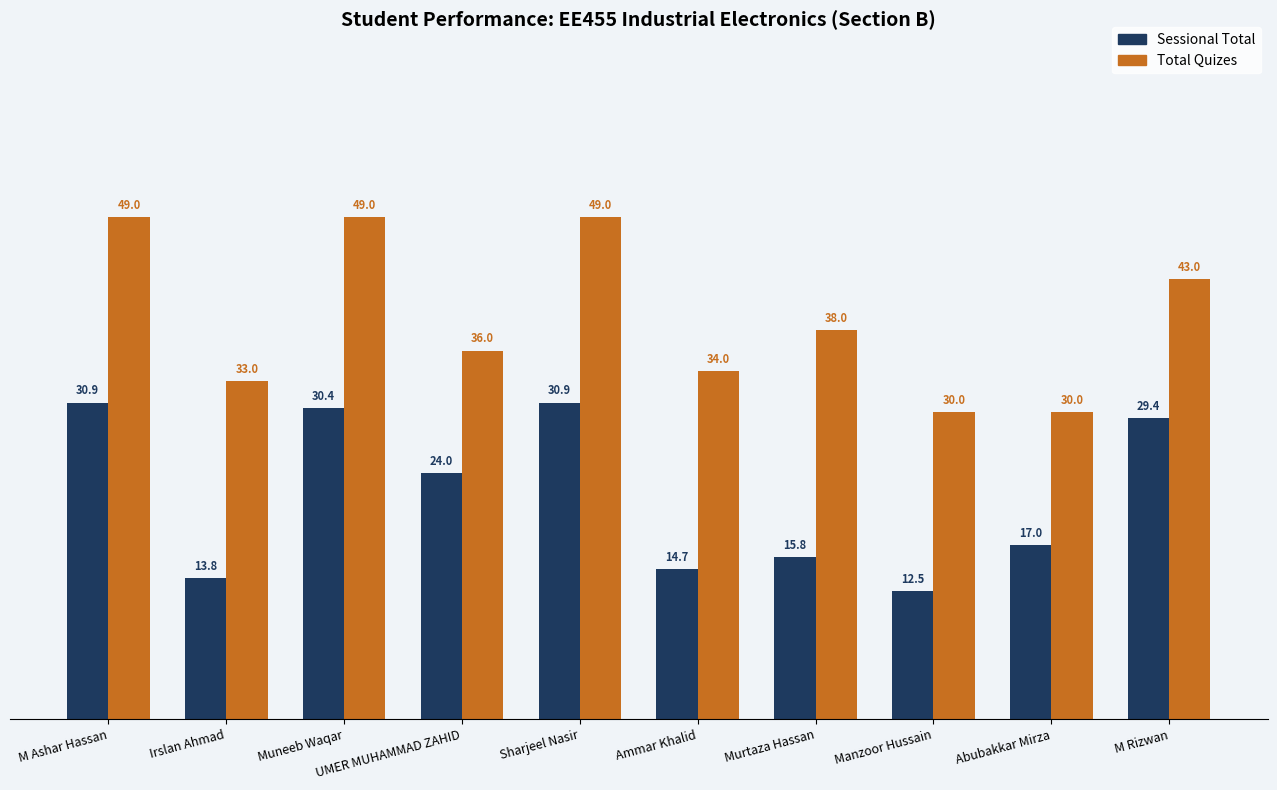

What is the sum of all Sessional Total values?

219.4